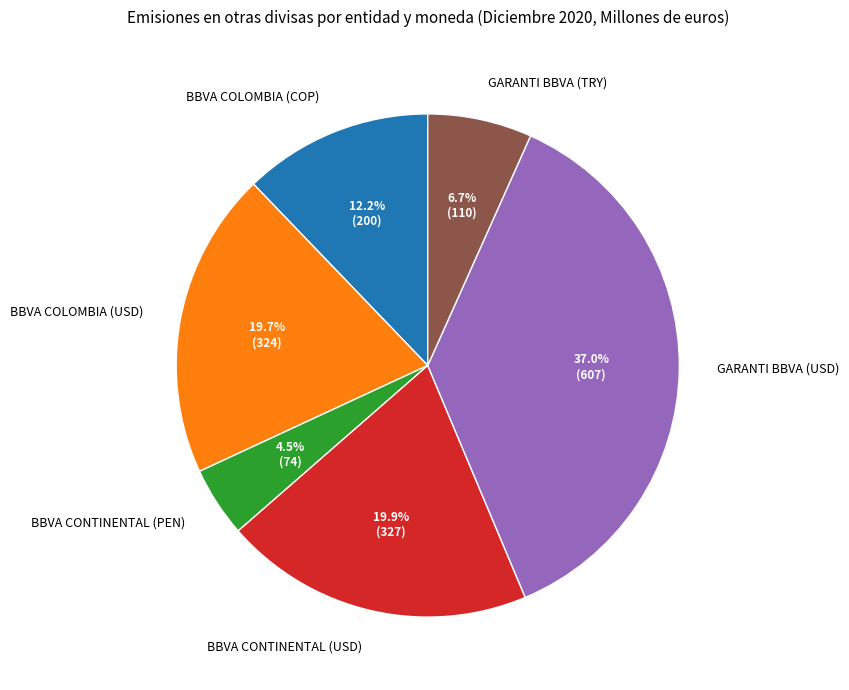

To the nearest percent, what is the average slice percentage?

17%